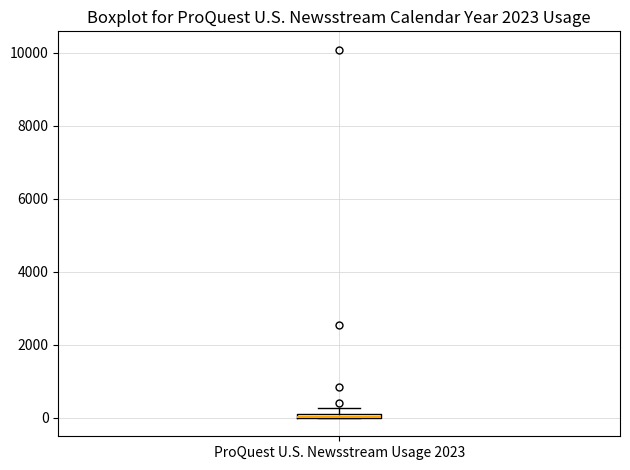

Where is the upper edge of the box for ProQuest U.S. Newsstream Usage 2023 on the y-axis? The values are not printed on the chart, so give them approximately, as read against the axis.

200